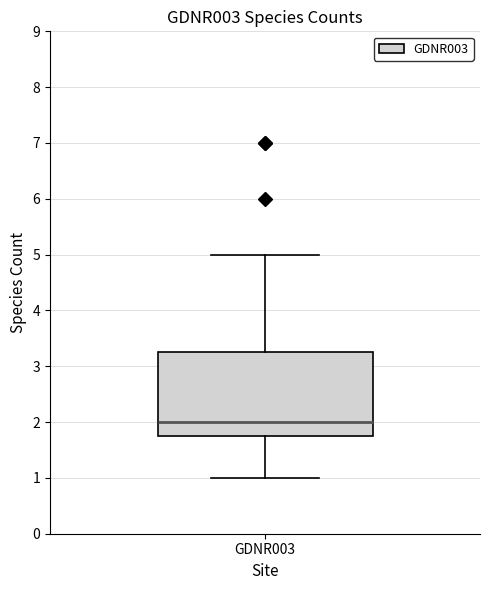

Transcribe this box plot: give where the median line is, the range the box spans, and where the two whiskers end, as read against the y-axis. The values are not printed on the chart, so give them approximately, as read against the axis.

median 2.0, box 1.8 to 3.3, whiskers 1.0 to 5.0